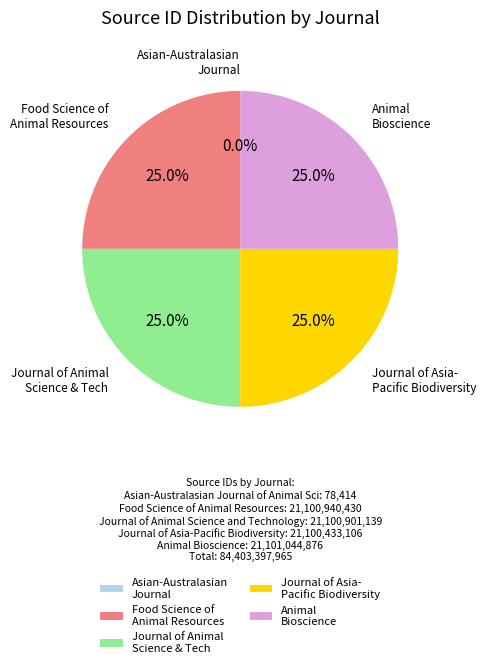

How much of the chart is everything except Journal of Asia- Pacific Biodiversity?

75.0%